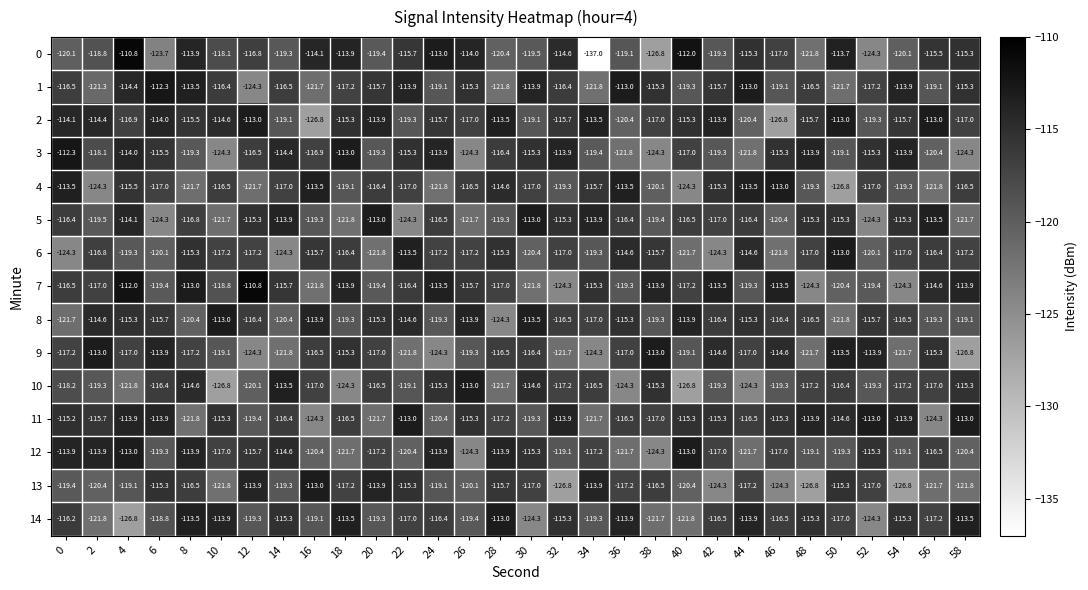

Which series has the largest total across all categories?

2